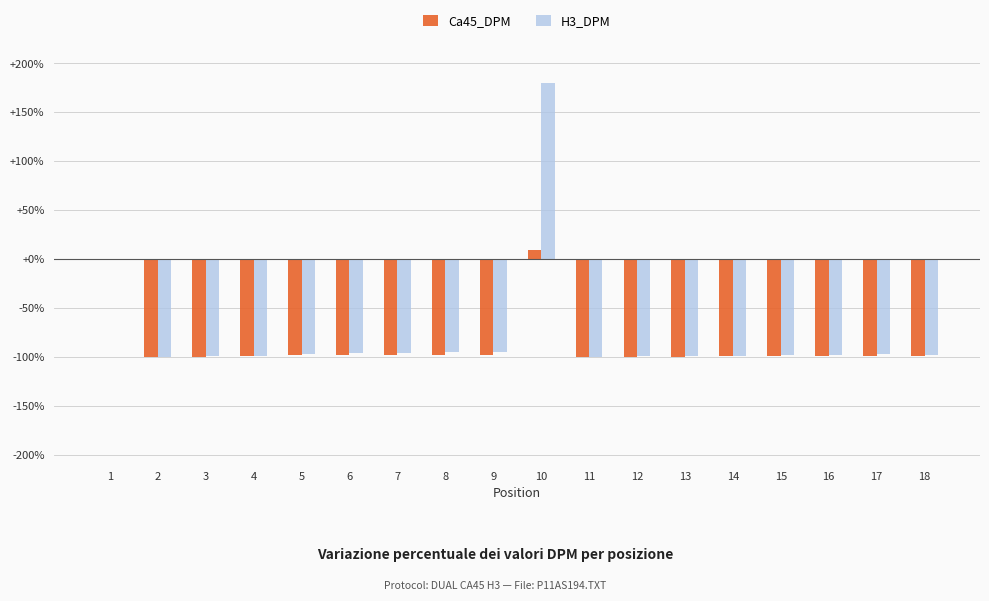

Which category has the highest value across all series?

10